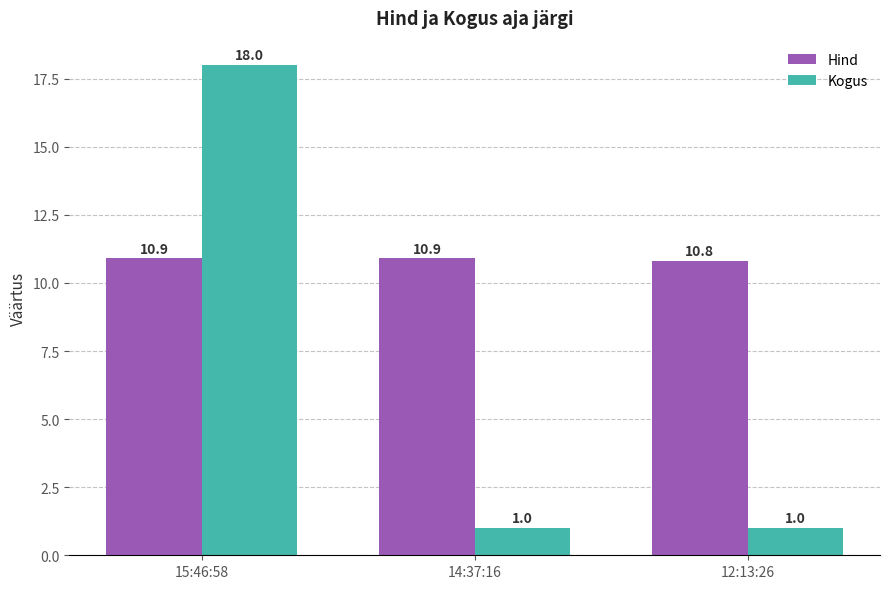

What is the label of the 2nd bar from the left?

14:37:16